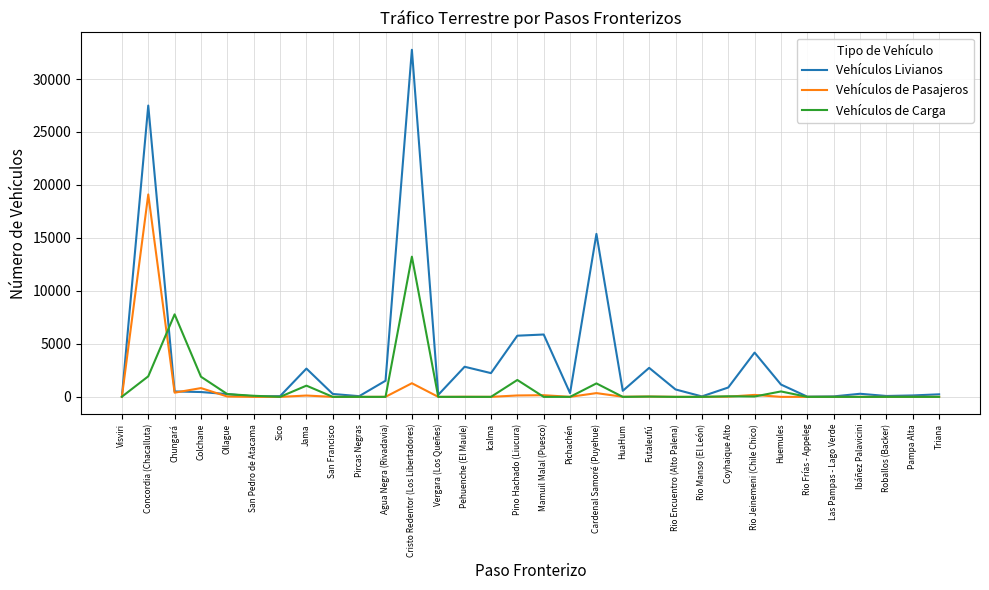

List the series in order of their peak value, lowest first.

Vehículos de Carga, Vehículos de Pasajeros, Vehículos Livianos